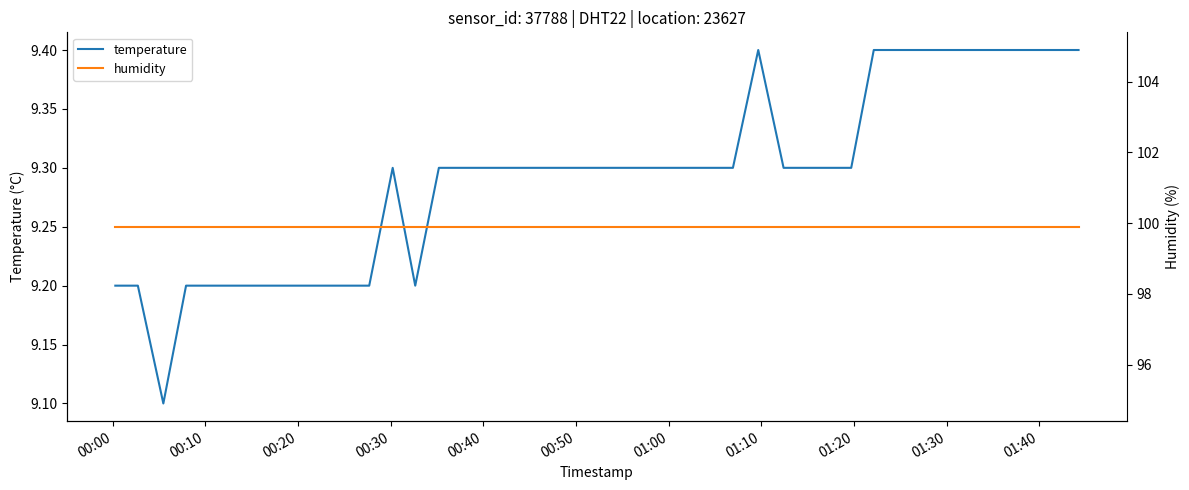

What is the maximum value for temperature?

9.4